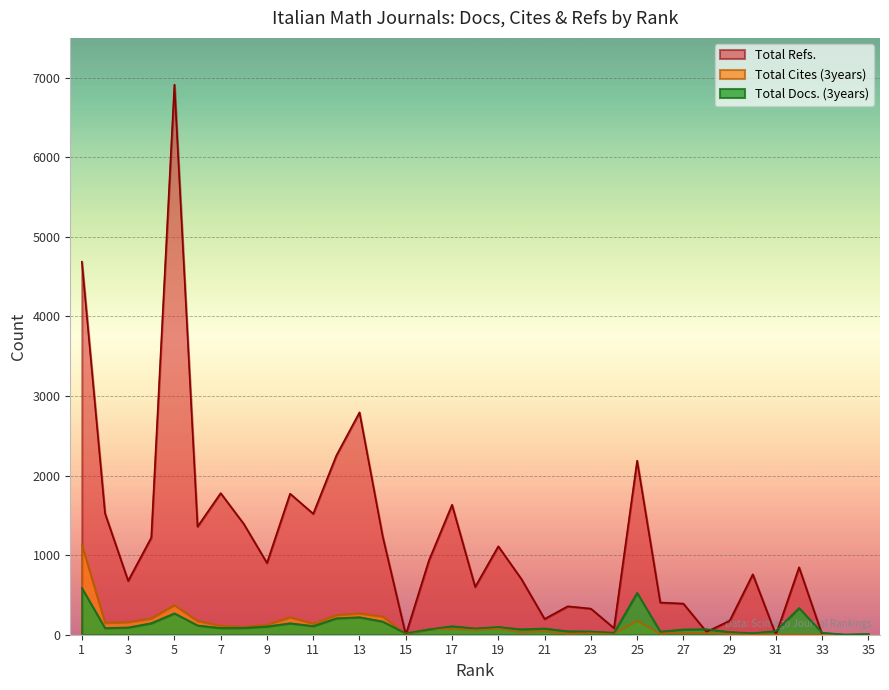

How many intersections are there between Total Cites (3years) and Total Refs.?

4